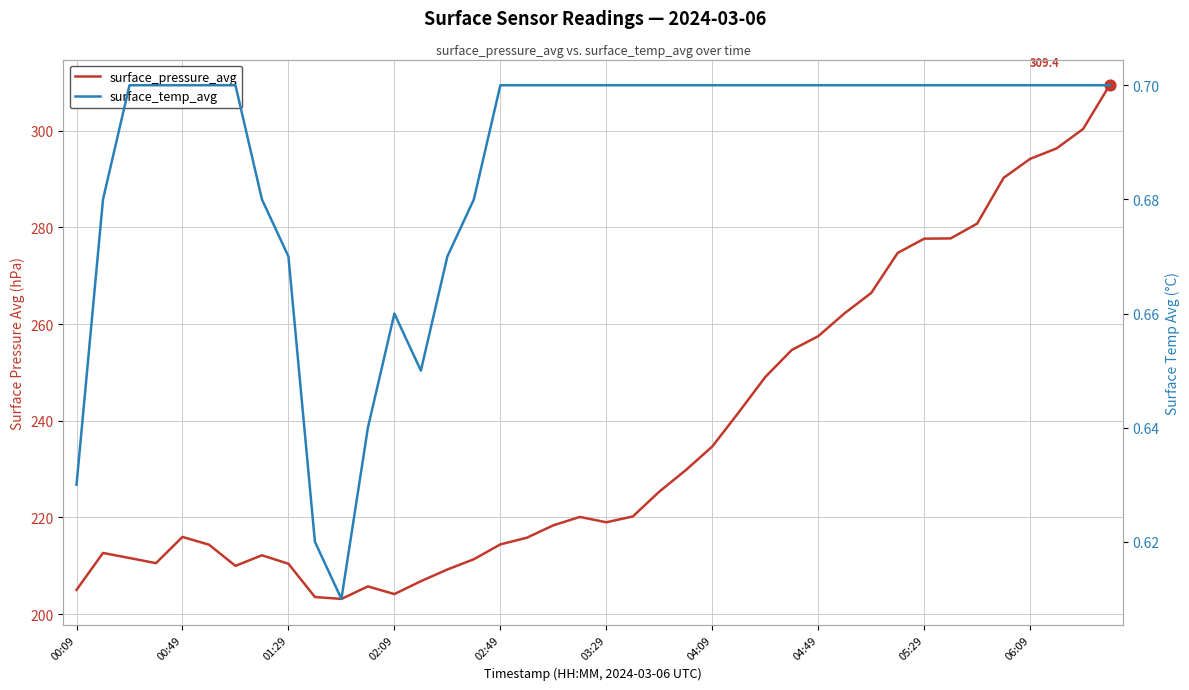

Which series reaches the minimum Y coordinate?

surface_temp_avg